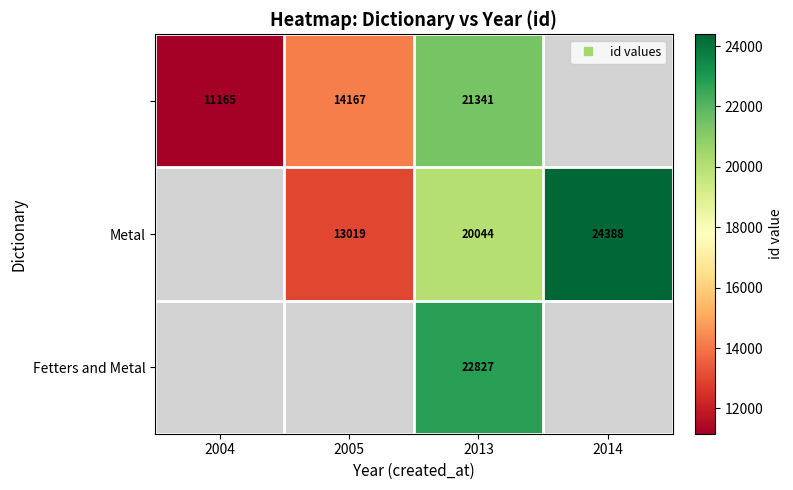

Where does the Metal series first go above 20044?

2014